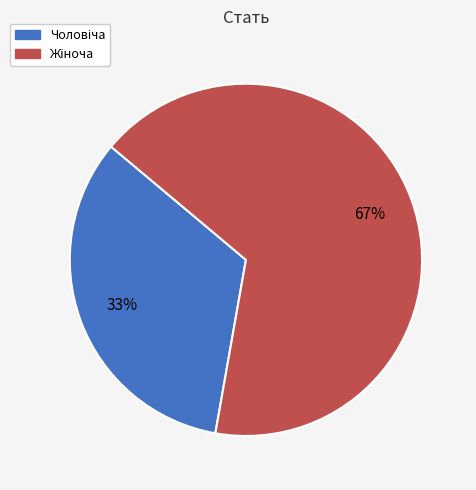

Is there a majority slice in this chart?

Yes